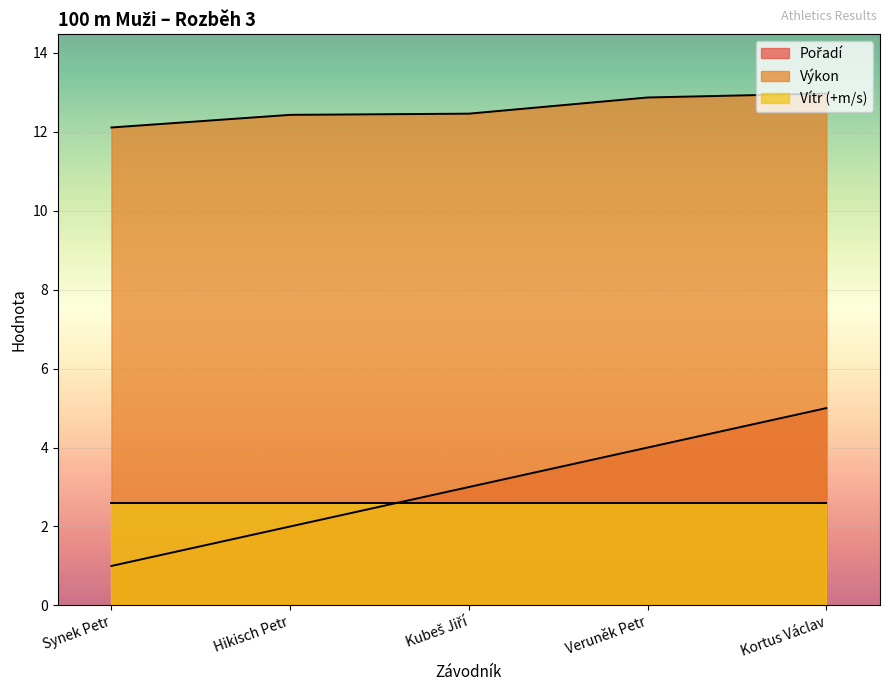

Is it true that Výkon equals 13.0 at Kortus Václav?

True